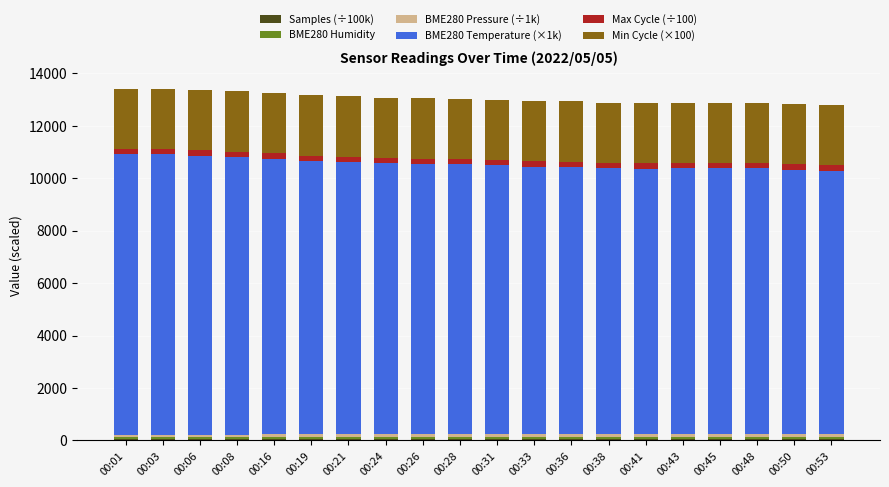

Are the bars grouped side by side (vs. stacked)?

No